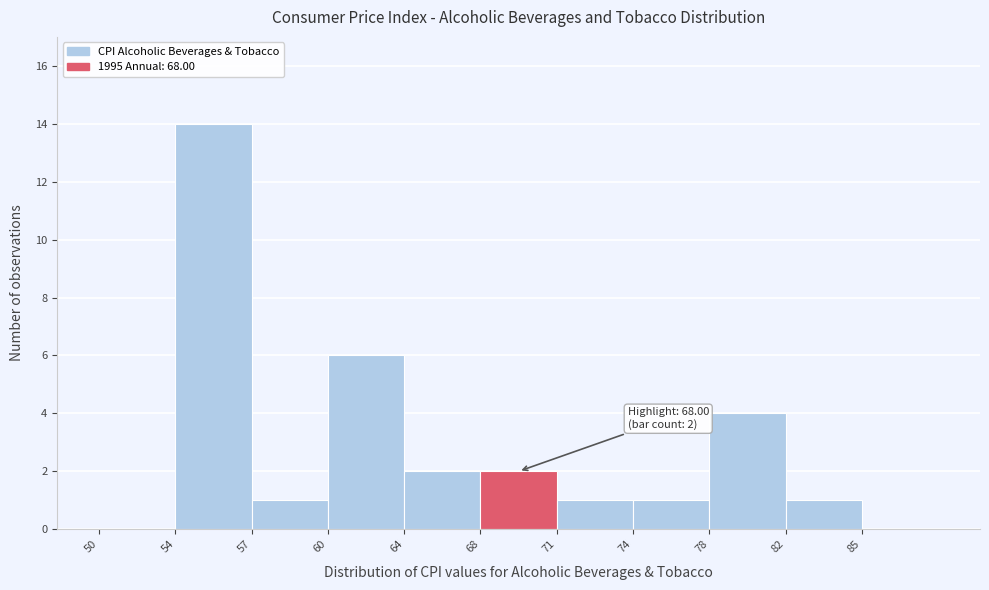

Reading left to right, transcribe all the data shown in this chart.

50=0	54=14	57=1	60=6	64=2	68=2	71=1	74=1	78=4	82=1	85=0